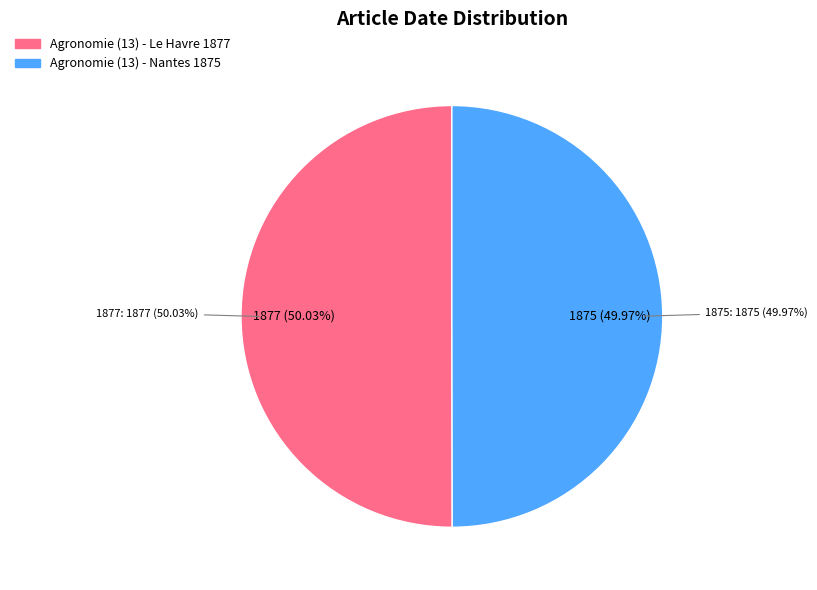

Is it true that Agronomie (13) - Le Havre 1877 is 50% of the pie?

True